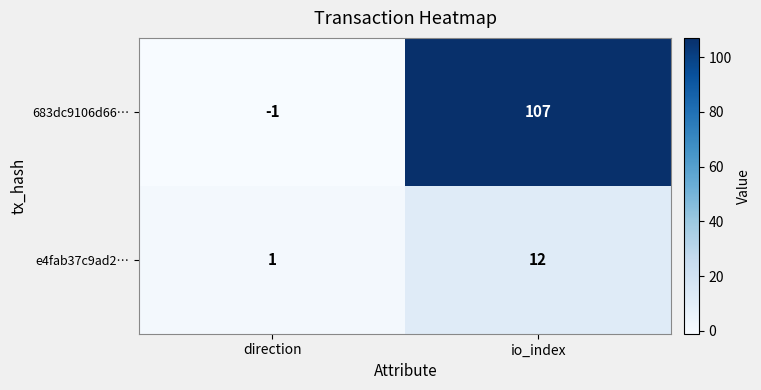

Between direction and io_index, which series saw the biggest shift?

683dc9106d66…